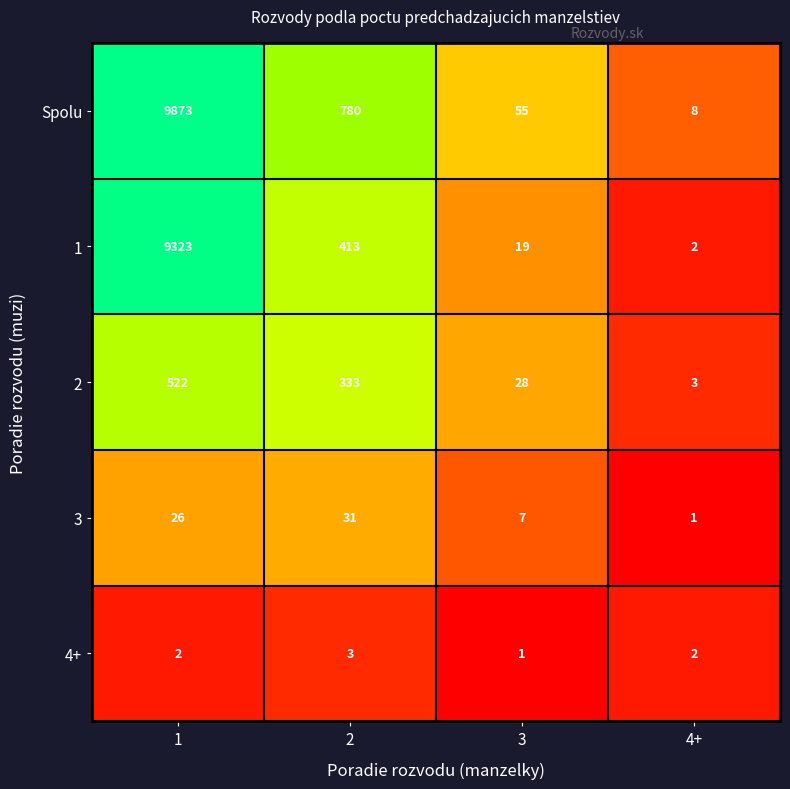

True or false: 2 has a value of 824 at 1.

False